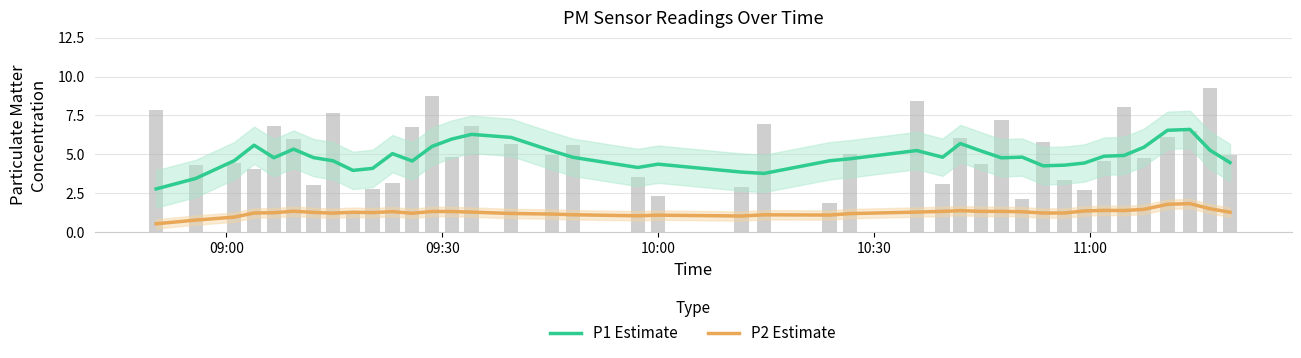

What are all the series names shown in the legend?

P1 Estimate, P2 Estimate